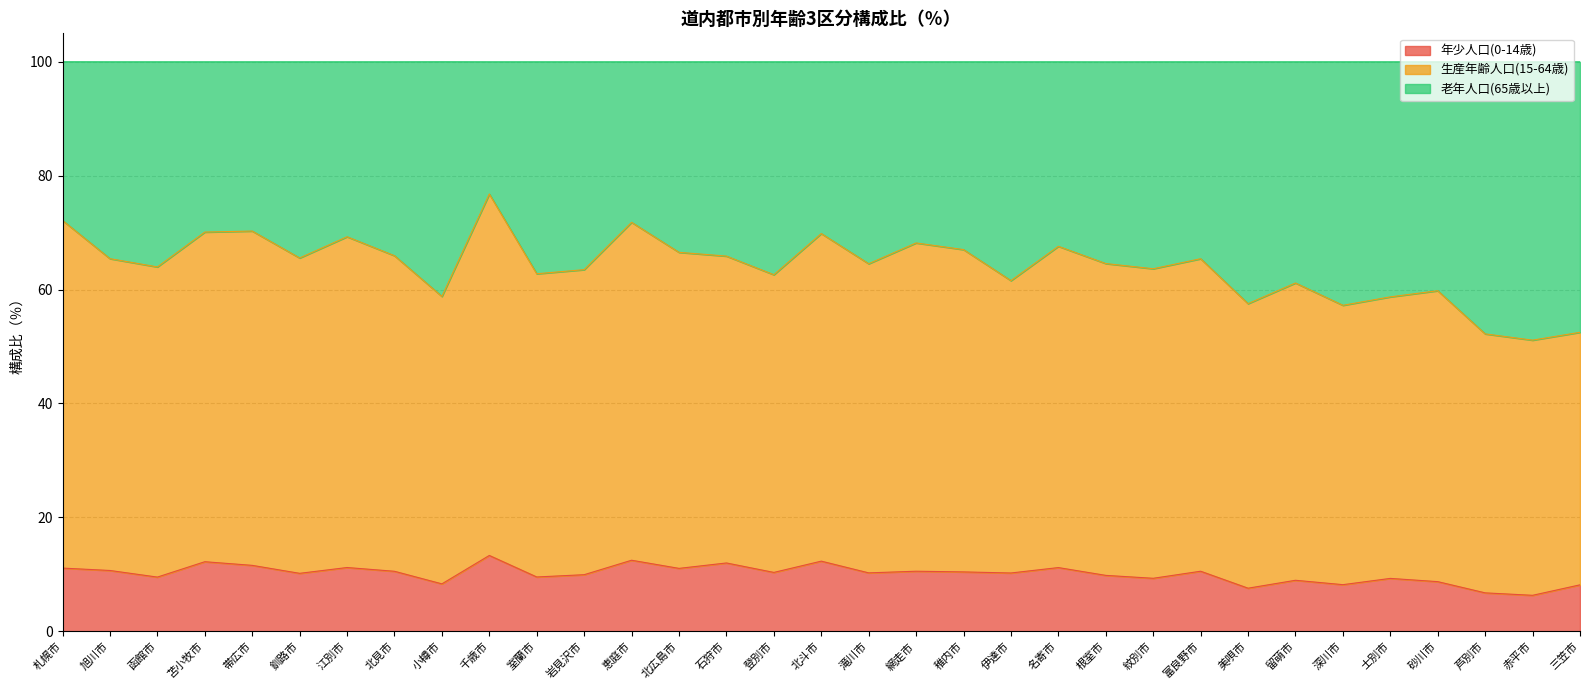

What position from the left is 江別市?

7